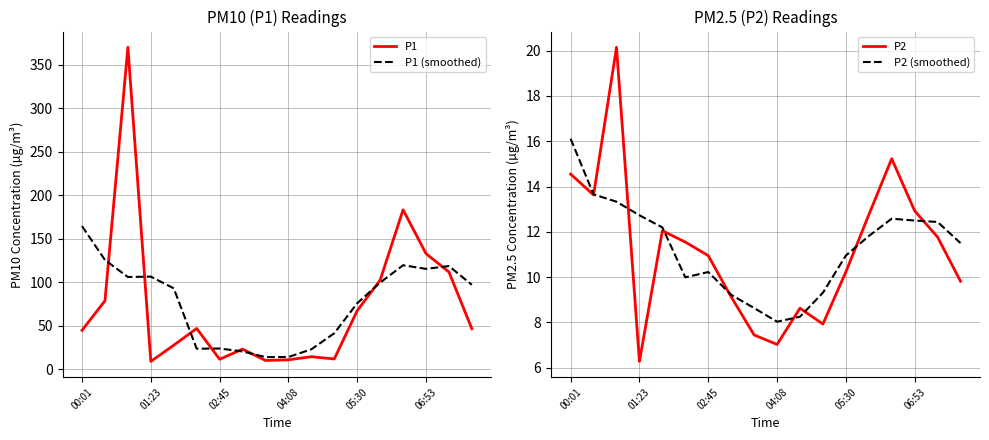

What value does the P1 series have at 11?

11.6